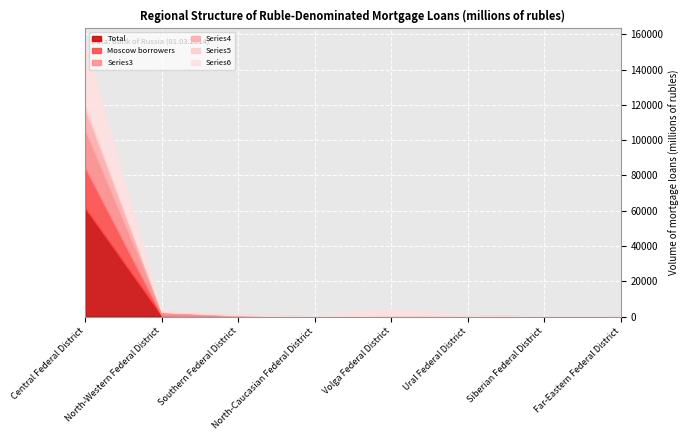

What value does the Moscow borrowers series have at Ural Federal District?

37